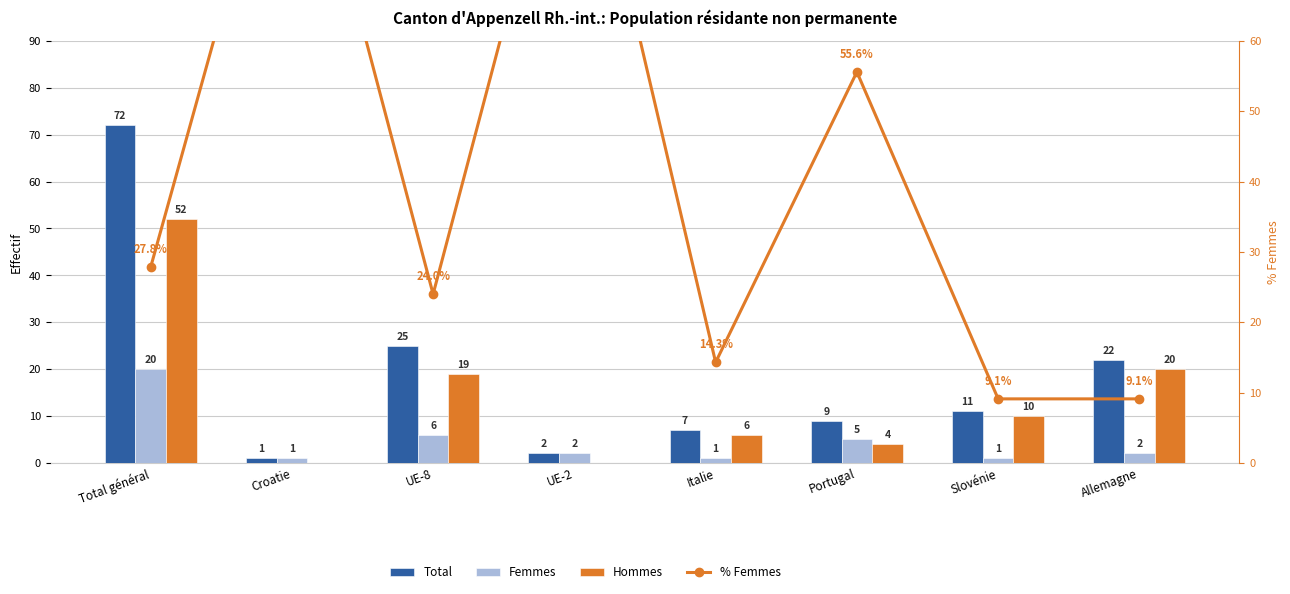

Which series has the widest spread of values?

% Femmes